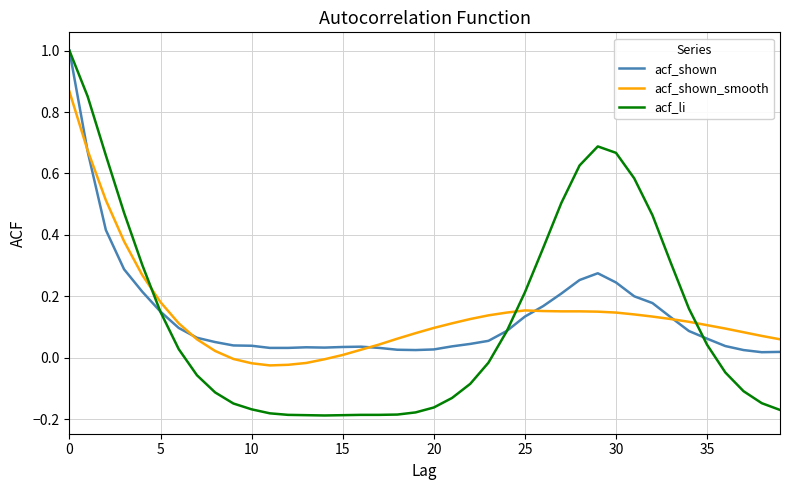

Which series has the widest spread of values?

acf_li